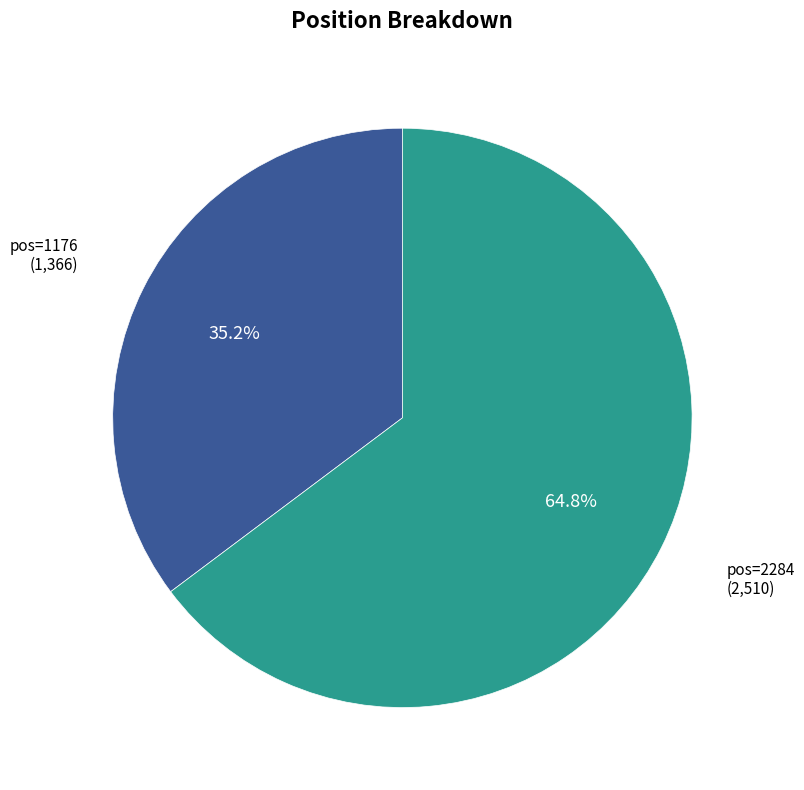

Is there any slice that represents more than half of the pie?

Yes